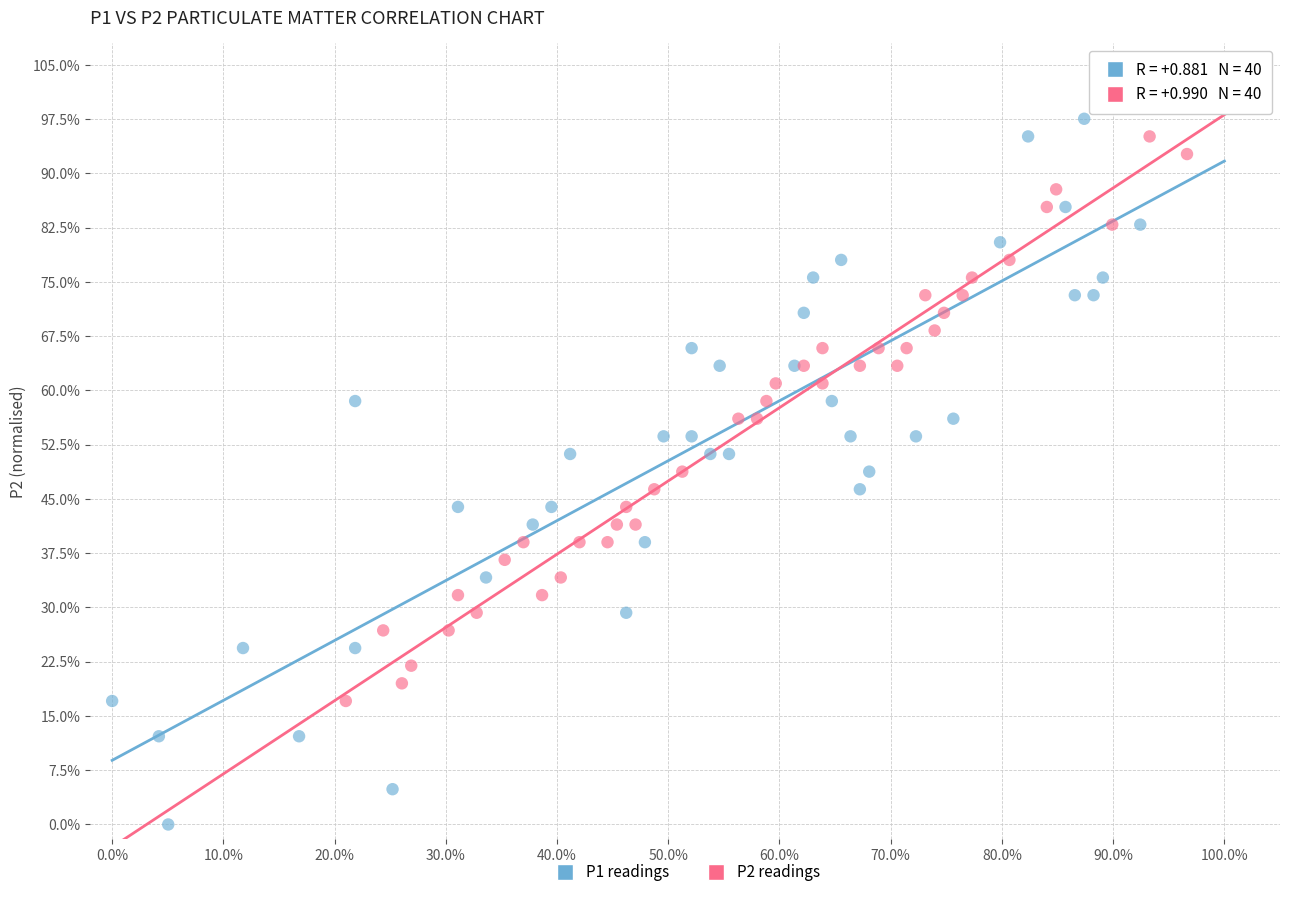

Which series has the largest Y range (max minus min)?

P1 readings